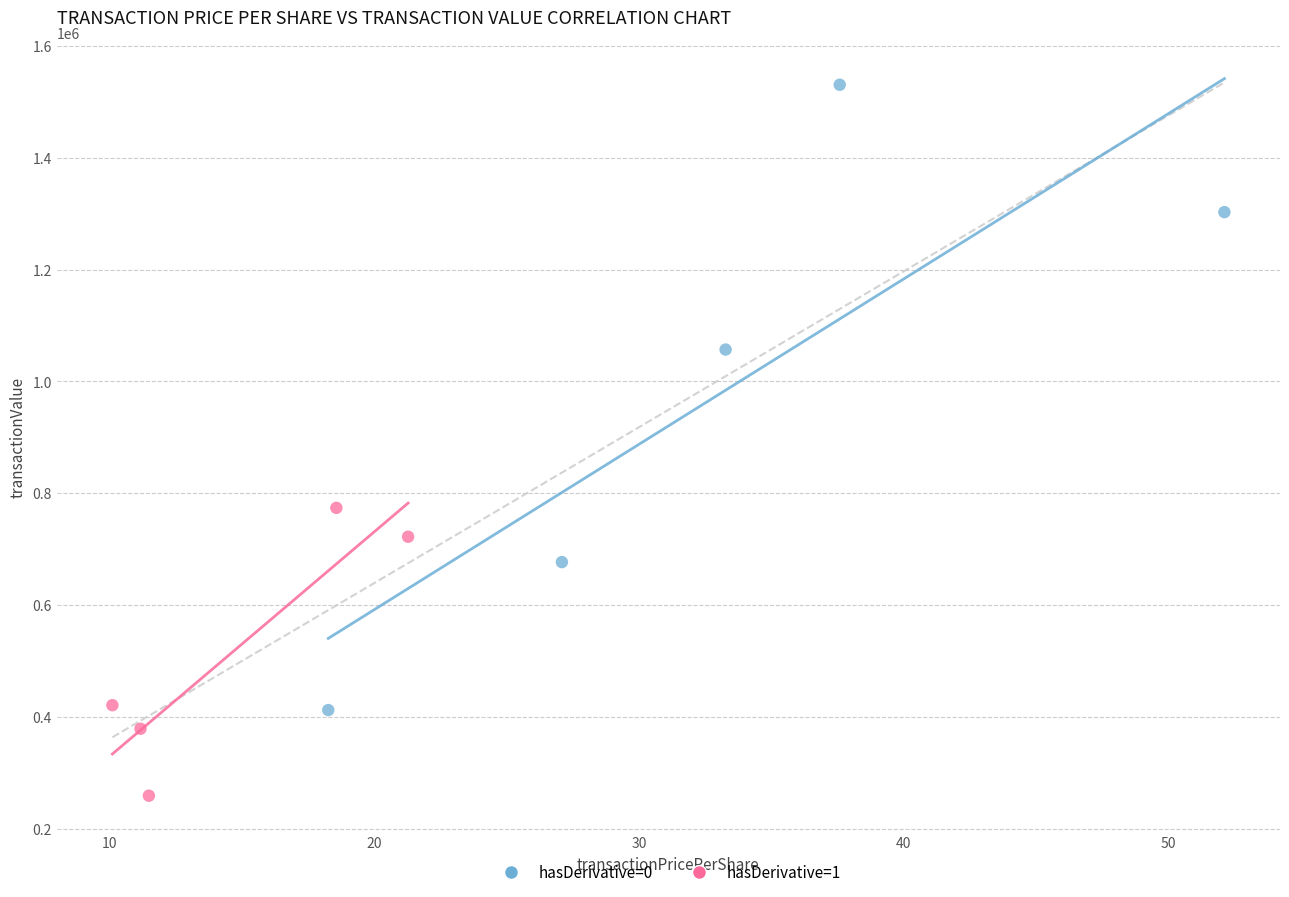

What are all the series names shown in the legend?

hasDerivative=0, hasDerivative=1